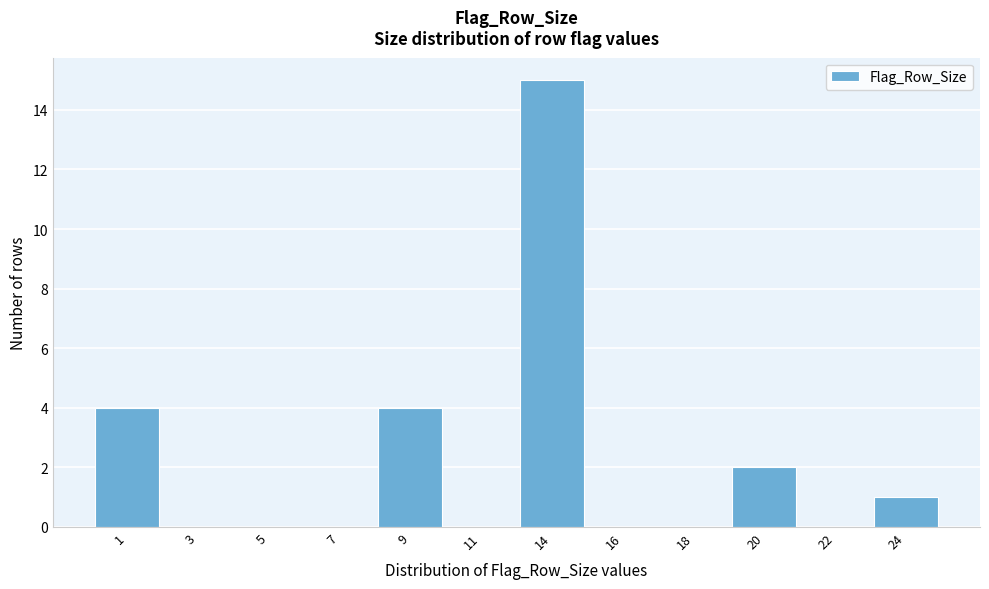

Reading left to right, list all the values displayed in this chart.

1=4	3=0	5=0	7=0	9=4	11=0	14=15	16=0	18=0	20=2	22=0	24=1